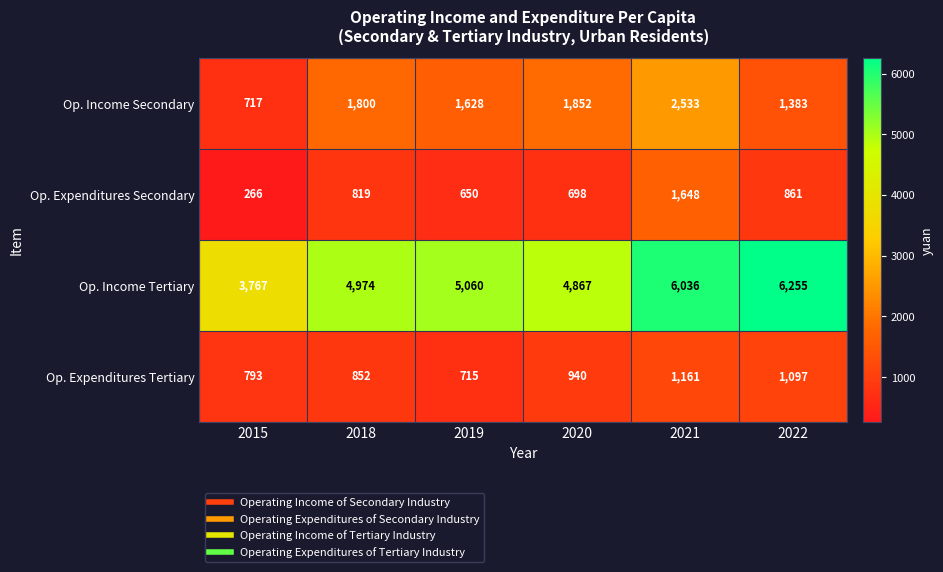

What is the difference between the highest and lowest values at 2019?

4410